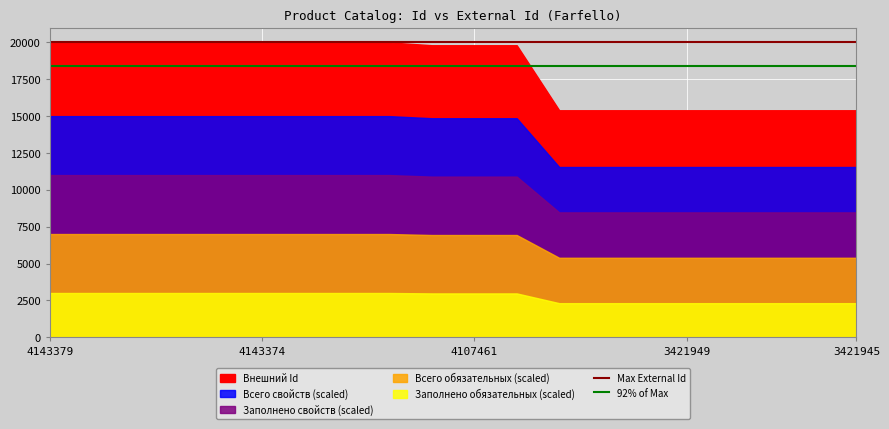

Is it true that 92% of Max equals 5588 at 4143379?

False